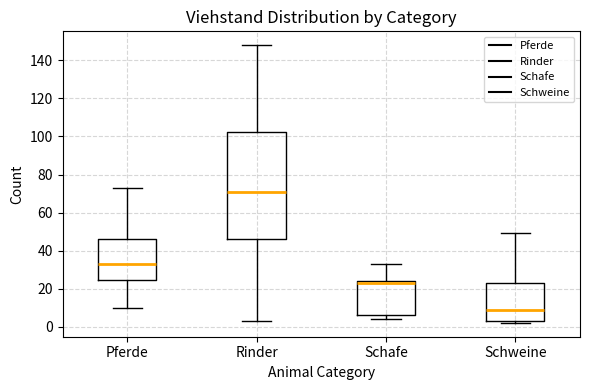

Reading left to right, transcribe this box plot: for each box, give where its median line is, the range the box spans, and where its two whiskers end, as read against the y-axis. The values are not printed on the chart, so give them approximately, as read against the axis.

Pferde: median 34, box 24 to 46, whiskers 10 to 74
Rinder: median 72, box 46 to 102, whiskers 4 to 148
Schafe: median 24 (just below the box's upper edge), box 6 to 24, whiskers 4 to 34
Schweine: median 10, box 4 to 24, whiskers 2 to 50